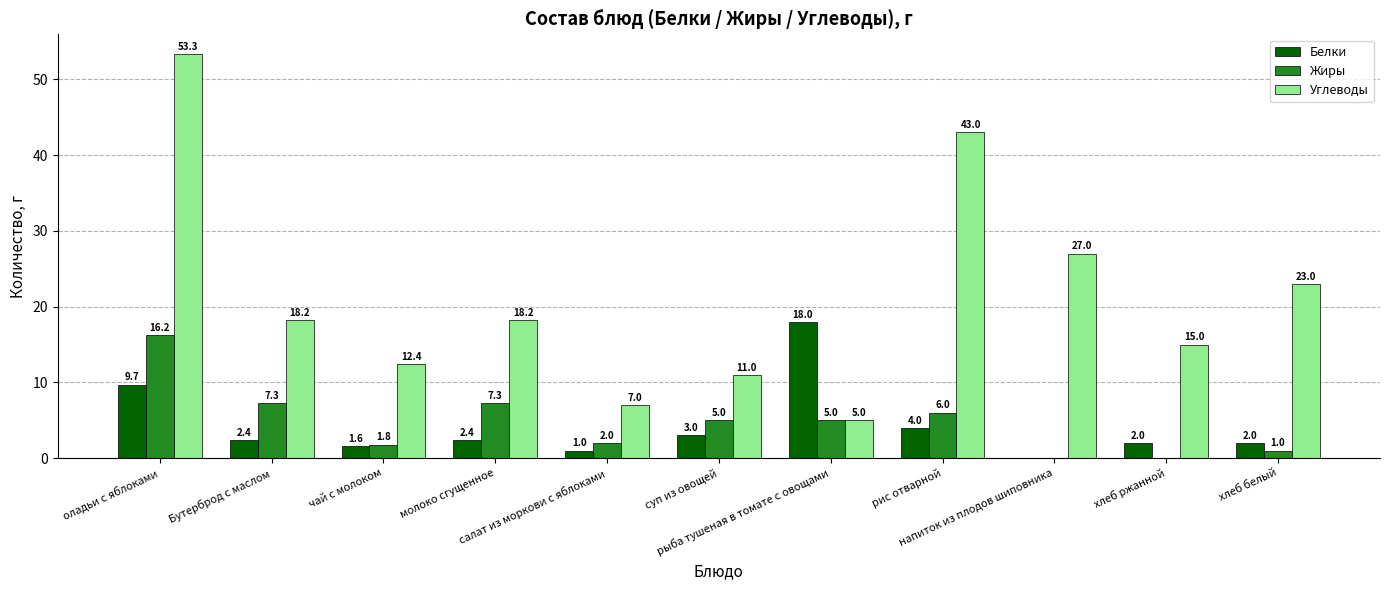

What is the average value of the Углеводы series?

21.2